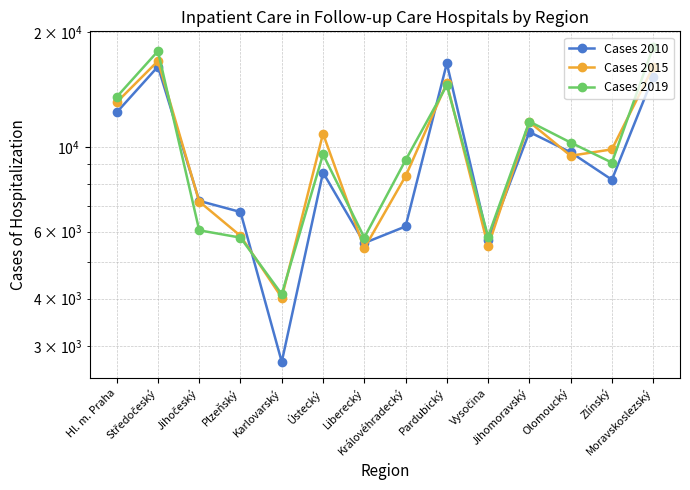

Does the chart have visible grid lines?

Yes